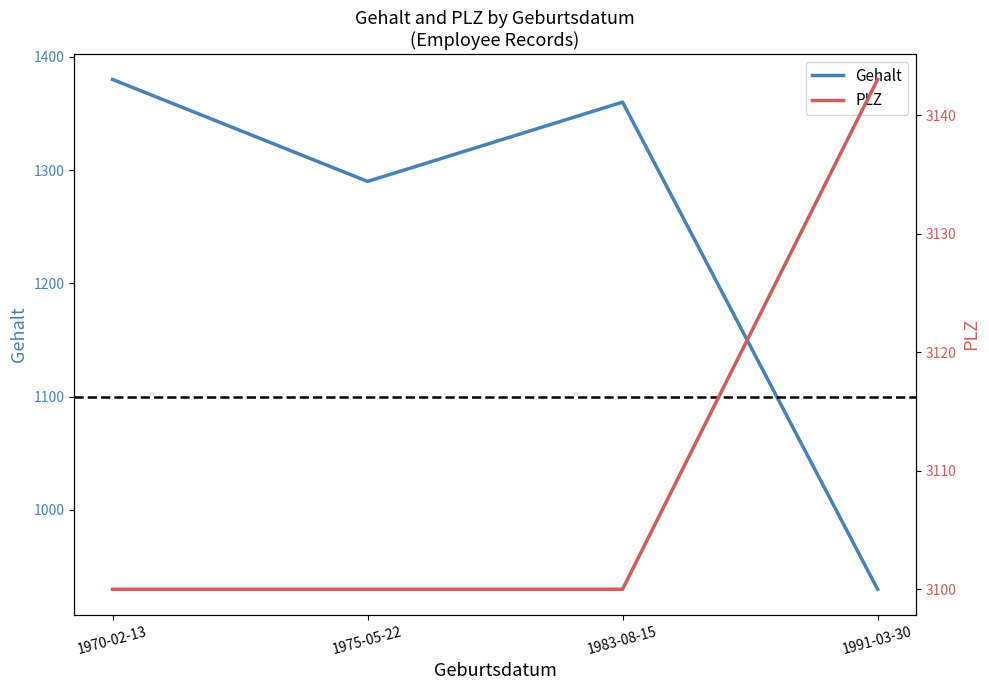

True or false: PLZ has a value of 3100 at 1983-08-15.

True